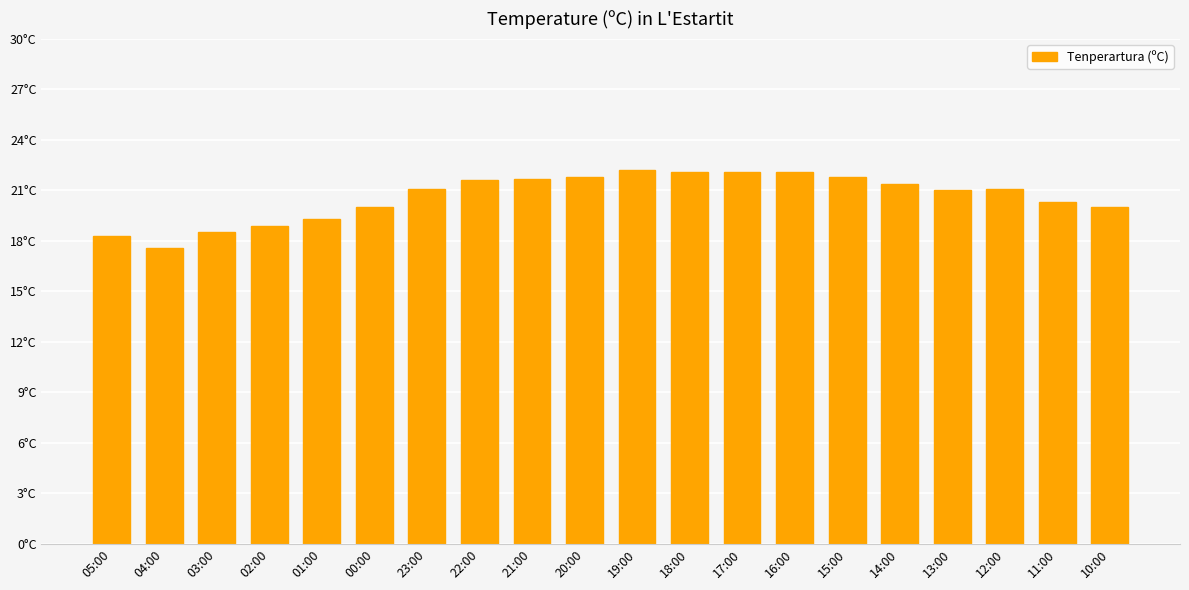

What is the change in value from 03:00 to 14:00?

+2.9